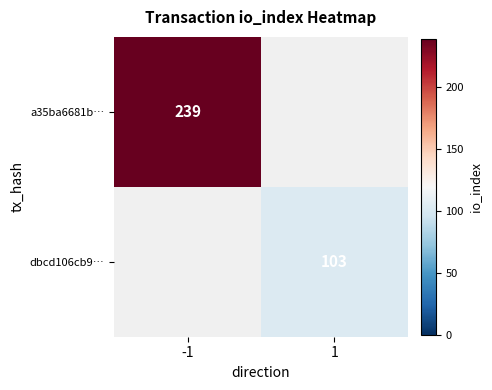

Is it true that dbcd106cb9… equals 103 at 1?

True